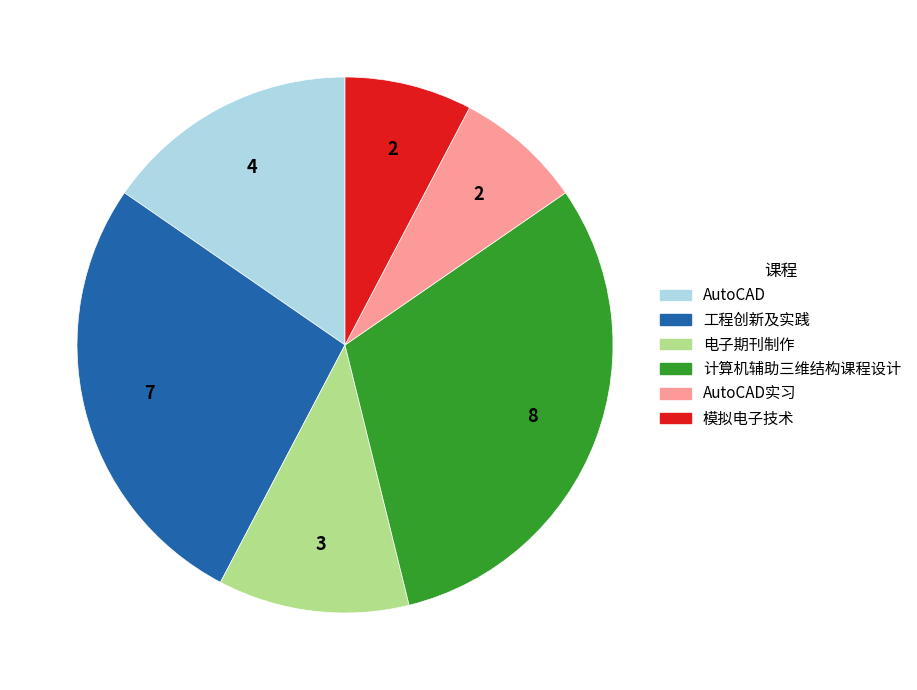

Does any single category account for the majority?

No